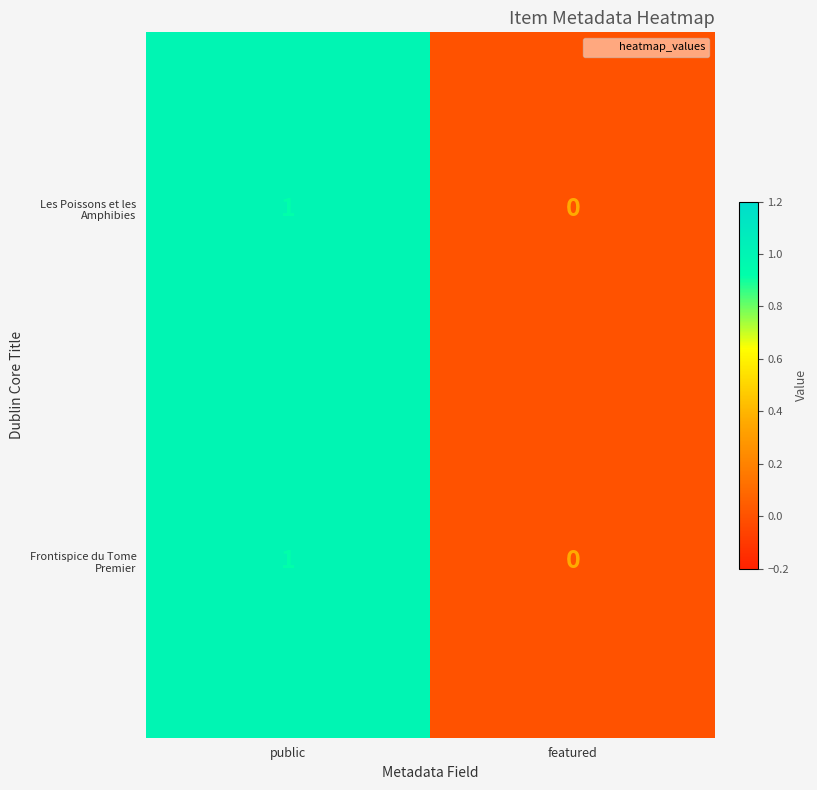

At which category does the chart reach its minimum across all series?

featured